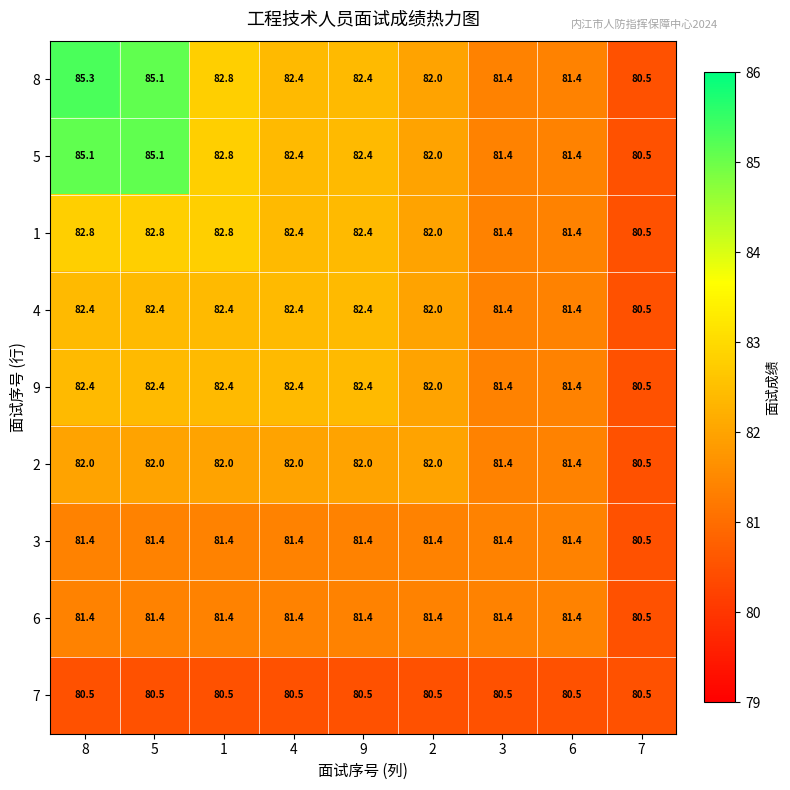

At how many categories does at least one series exceed 83?

2